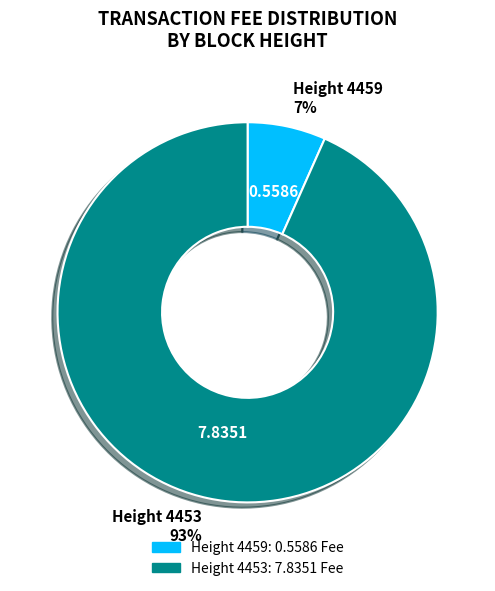

Between Height 4459 7% and Height 4453 93%, which is larger?

Height 4453 93%